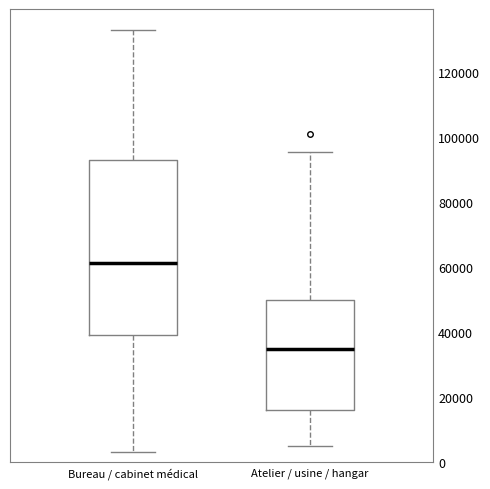

Reading left to right, read every box against the y-axis: the position of its median line, the range the box covers, and the ends of its whiskers. The values are not printed on the chart, so give them approximately, as read against the axis.

Bureau / cabinet médical: median 62000, box 40000 to 92000, whiskers 4000 to 132000
Atelier / usine / hangar: median 34000, box 16000 to 50000, whiskers 4000 to 96000